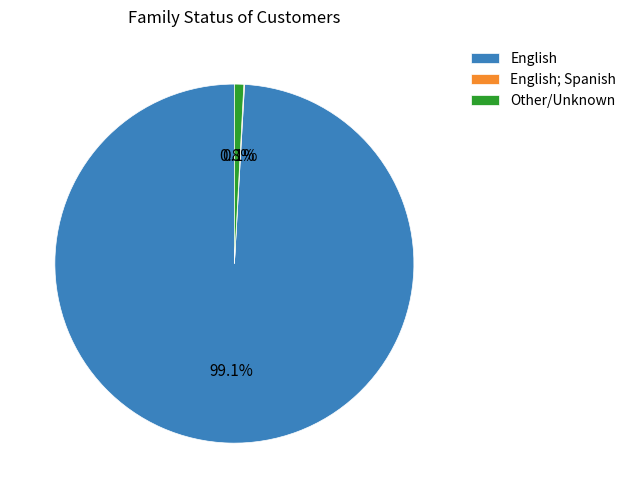

What is the largest slice in the pie chart?

English